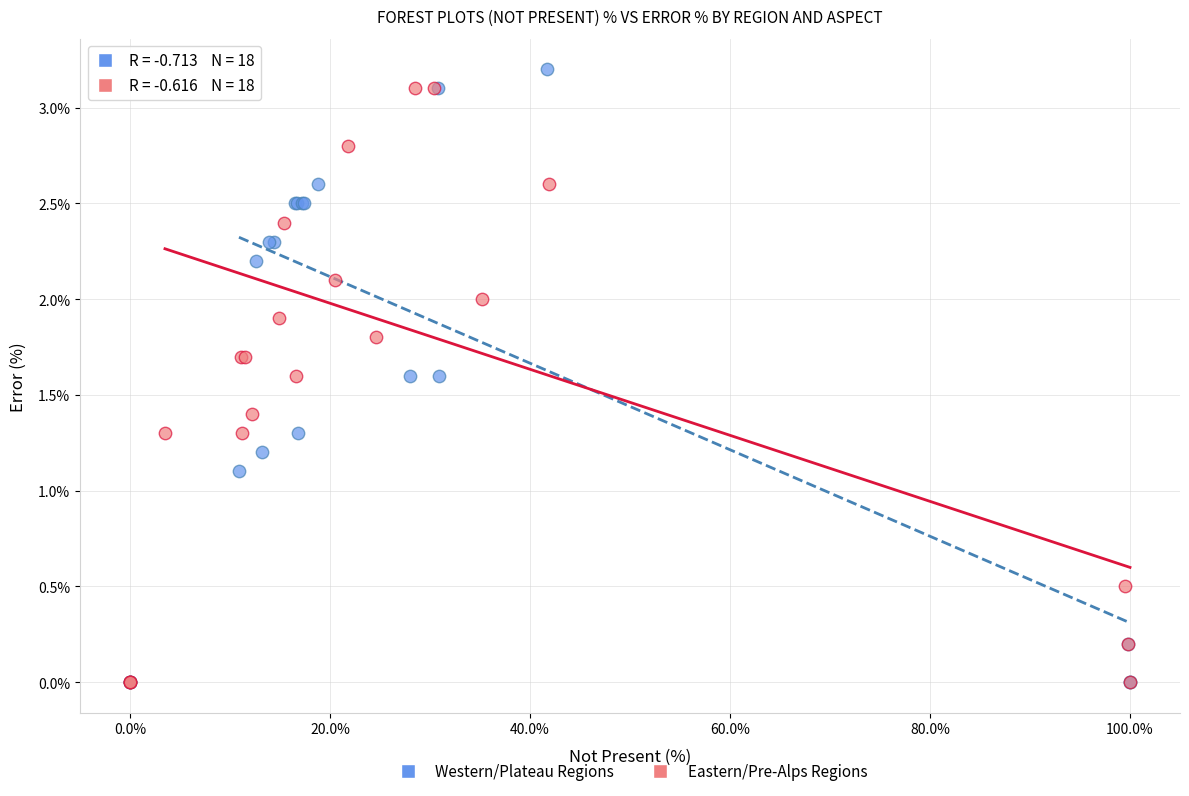

What are all the series names shown in the legend?

Western/Plateau Regions, Eastern/Pre-Alps Regions